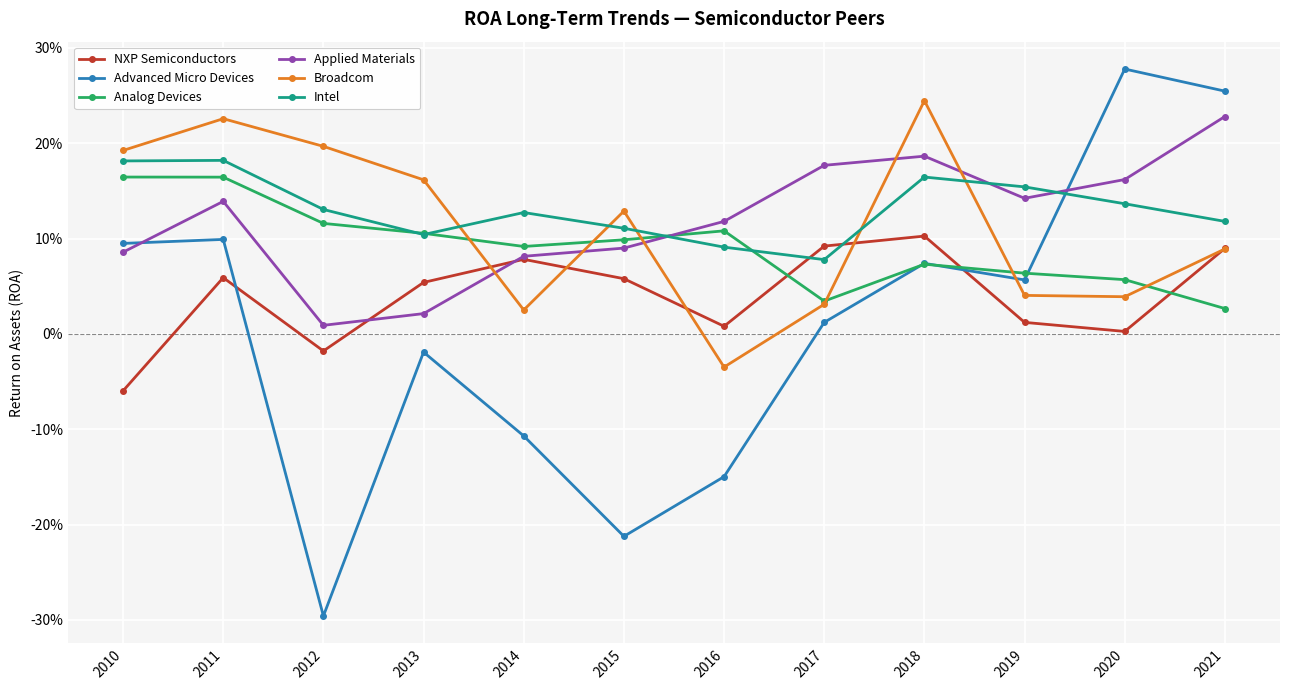

What are all the series names shown in the legend?

NXP Semiconductors, Advanced Micro Devices, Analog Devices, Applied Materials, Broadcom, Intel